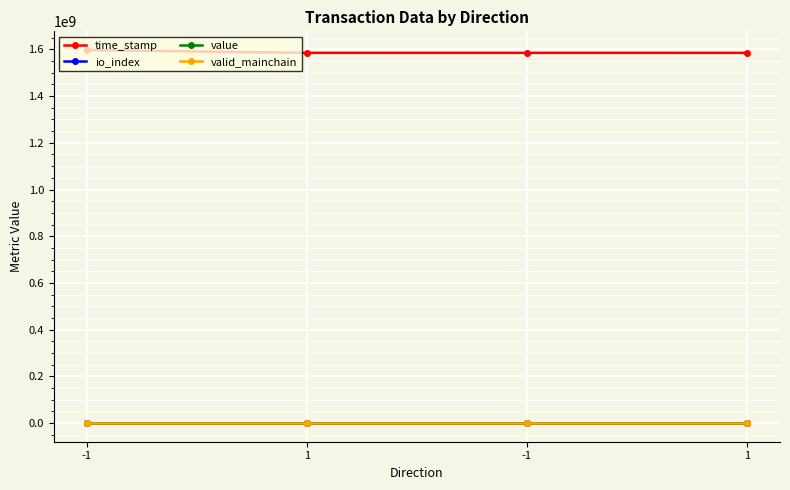

Is this an area chart (filled region under the line)?

No